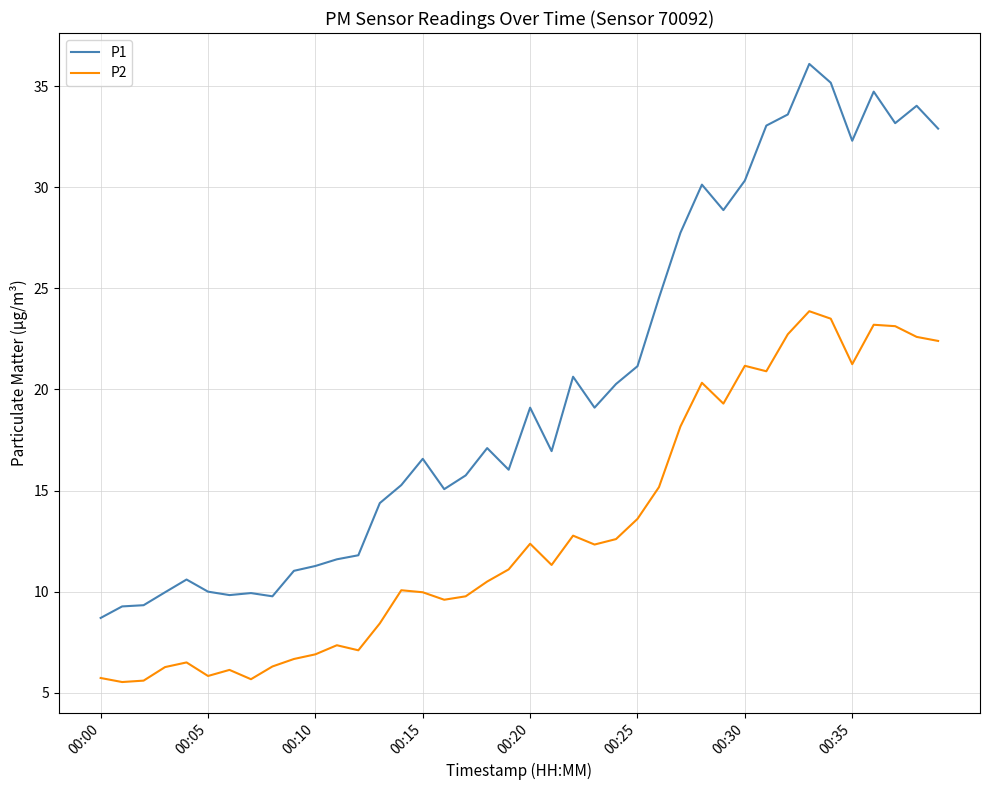

What is the sum of all P2 values?

523.7